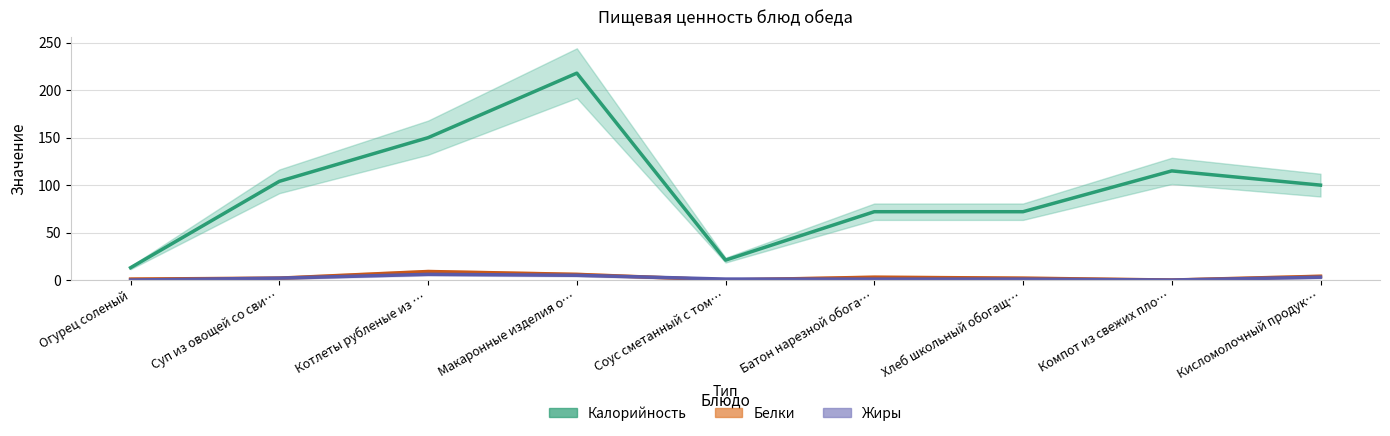

Is it true that Жиры equals 3 at Кисломолочный продук…?

True